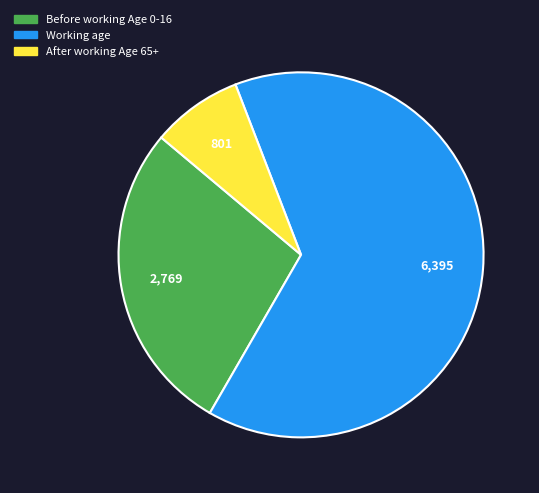

Rank the categories by value from lowest to highest.

After working Age 65+, Before working Age 0-16, Working age